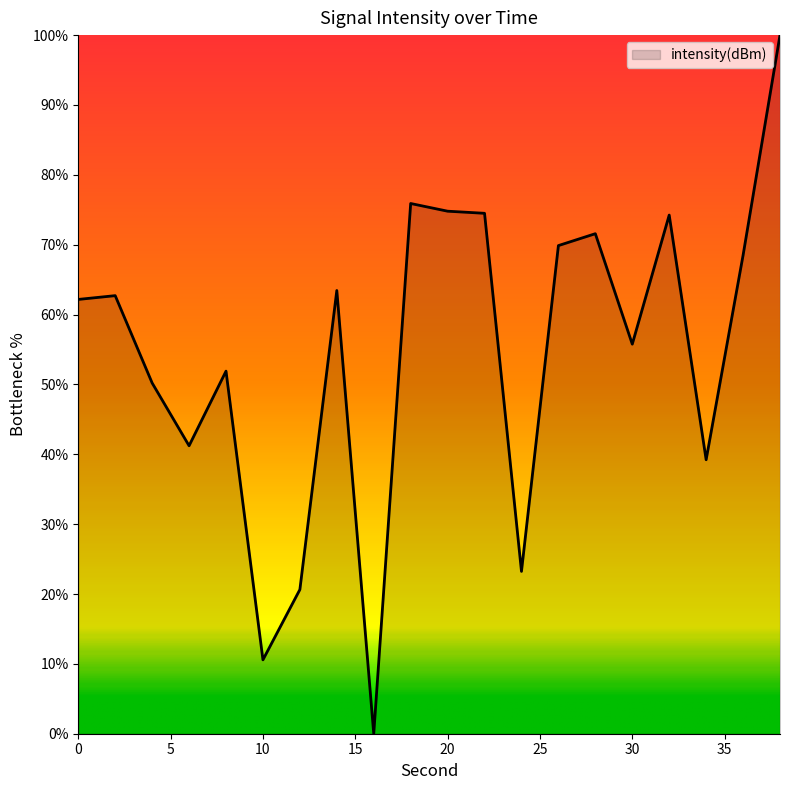

How many values are above zero?

19